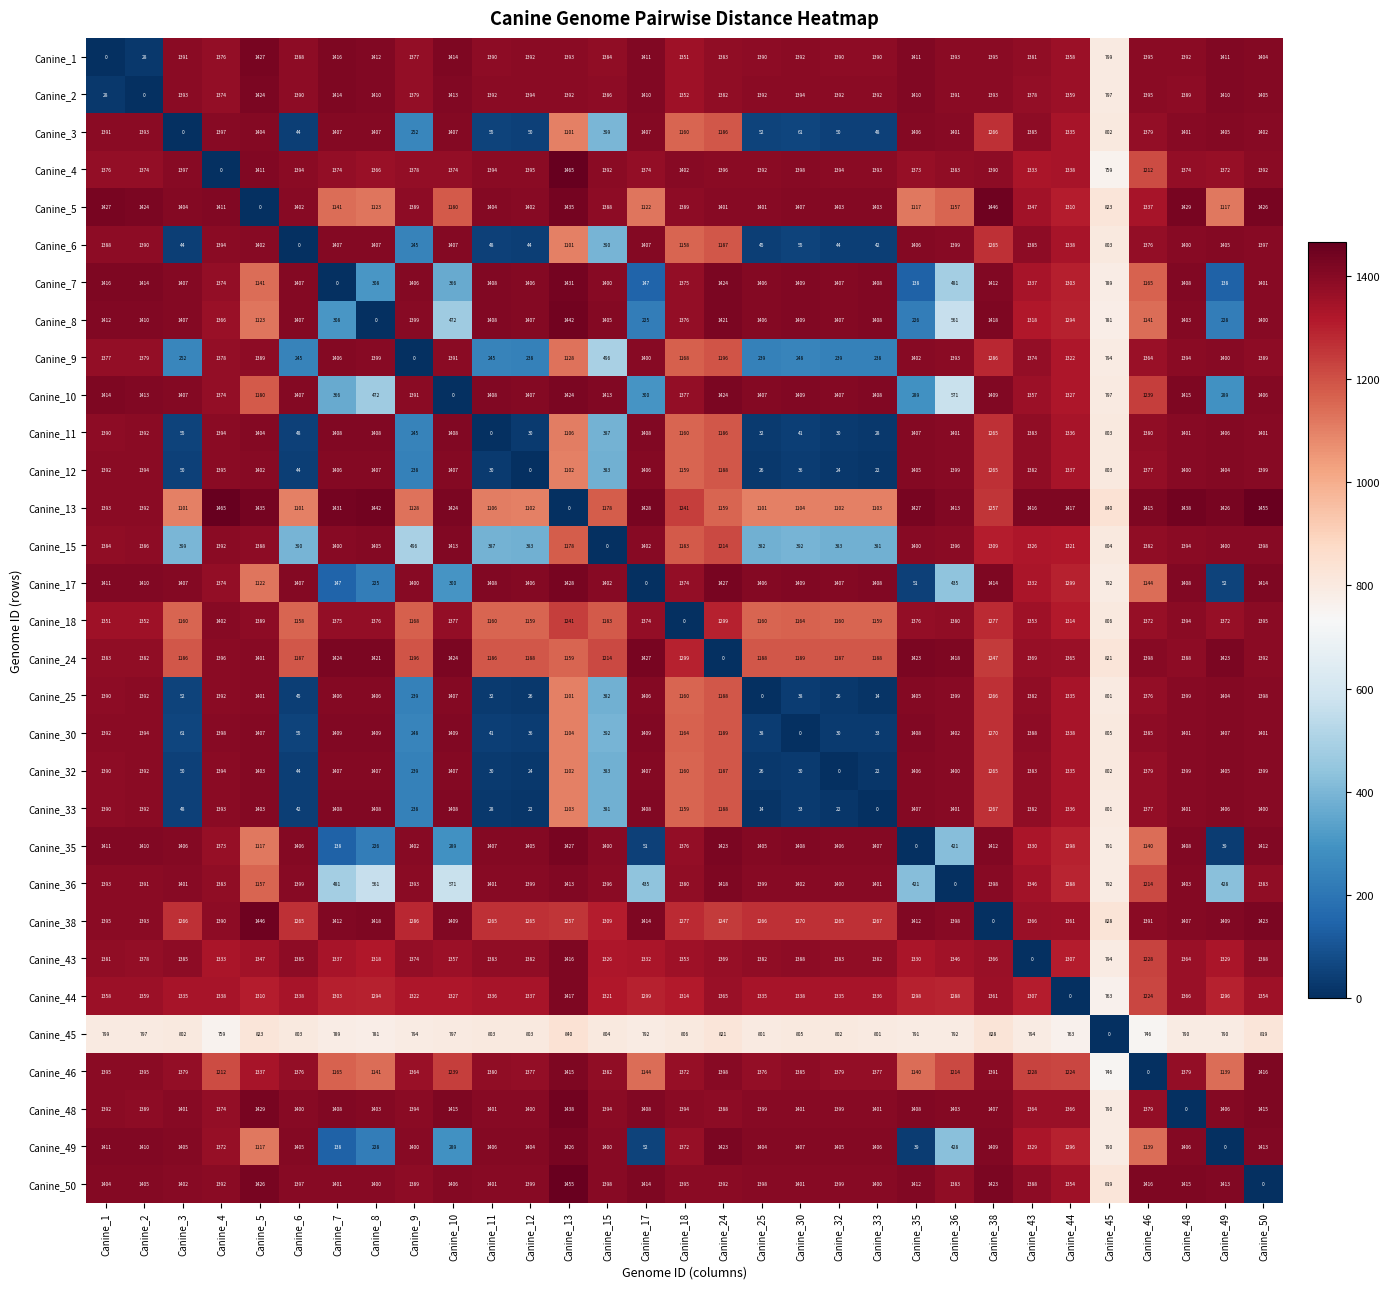

Where does the Canine_3 series first go above 1335?

Canine_1